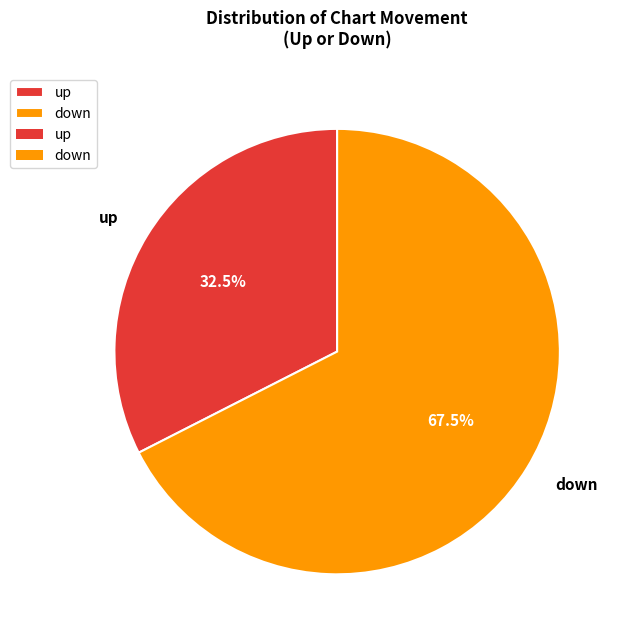

Which category has the biggest portion of the pie?

down